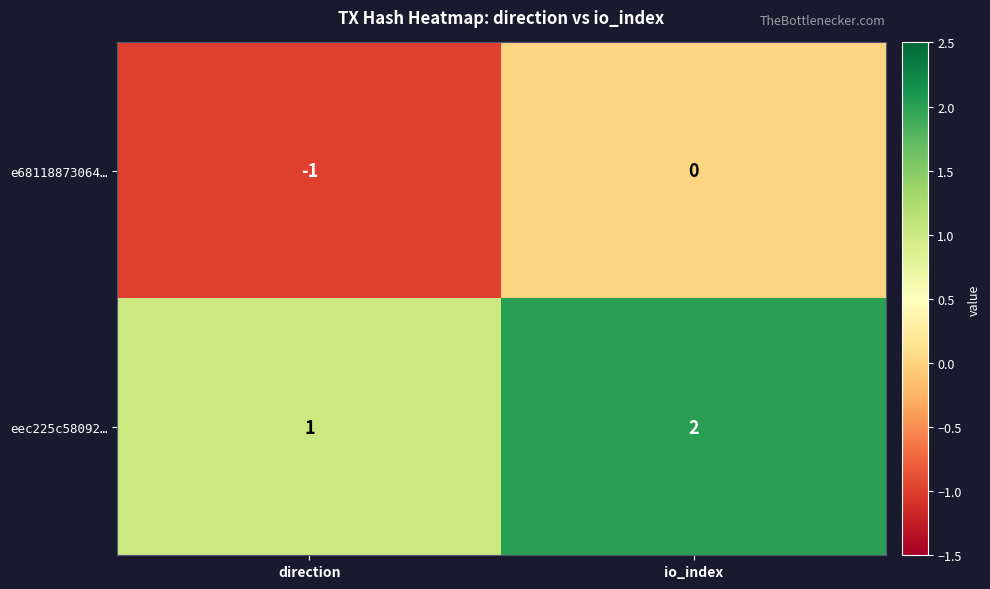

Reading left to right, transcribe all the data shown in this chart.

e68118873064…: -1	0
eec225c58092…: 1	2